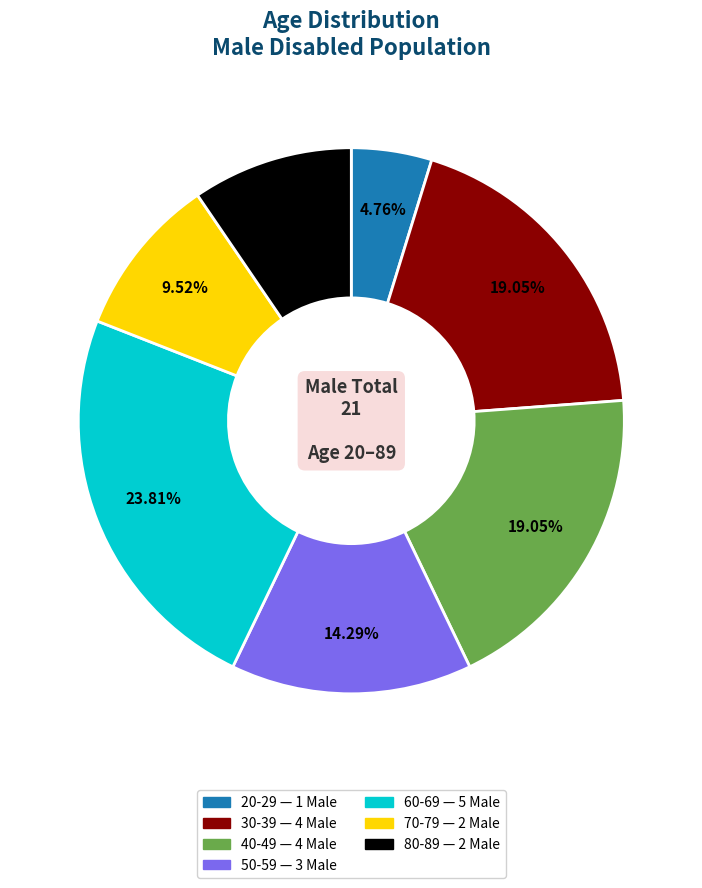

Count the number of slices in the pie.

7